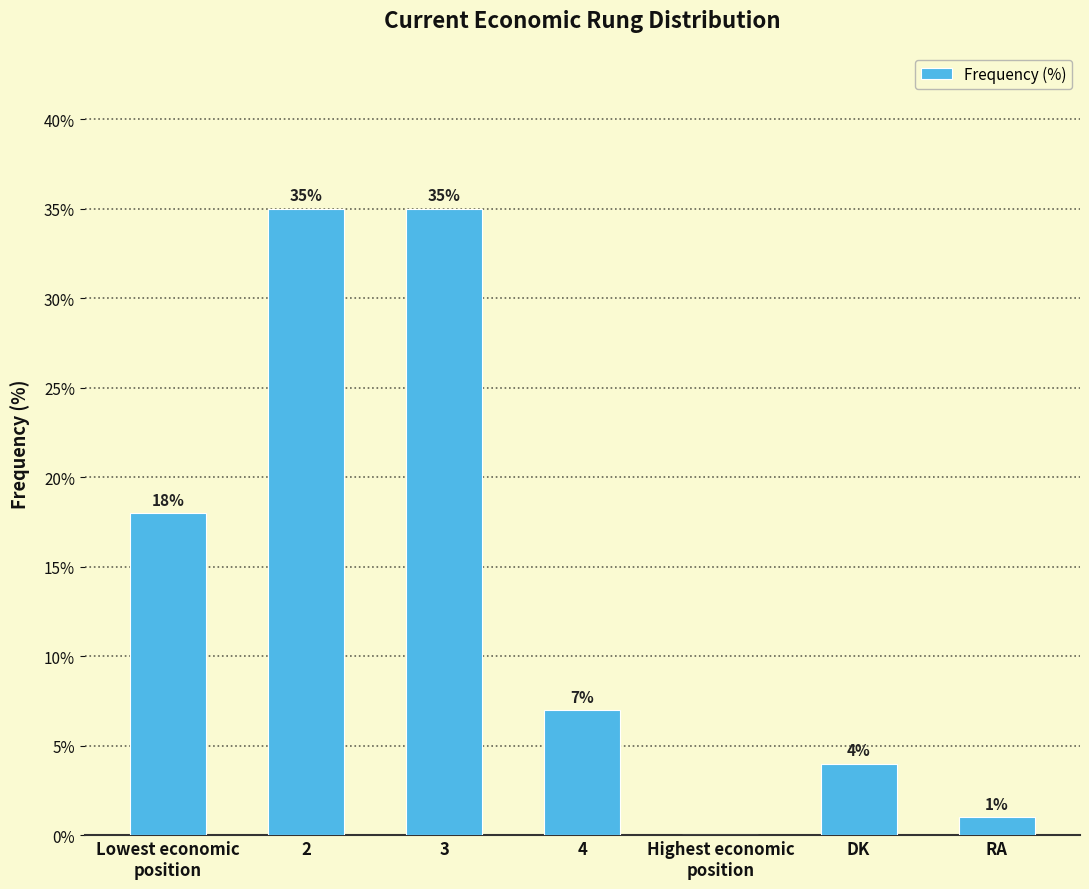

What is the greatest value displayed?

35